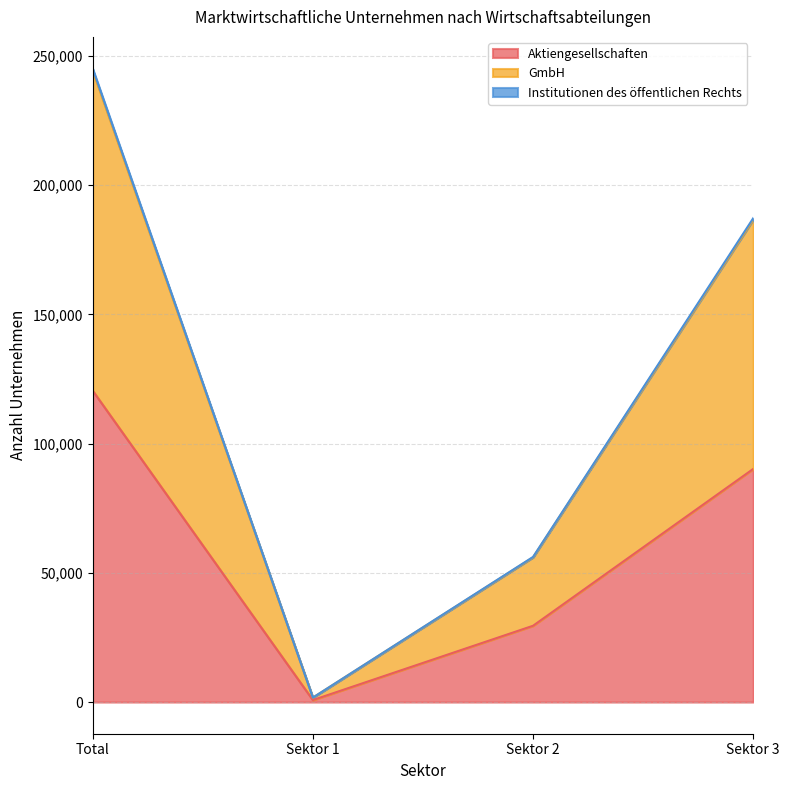

Which series has the widest spread of values?

GmbH